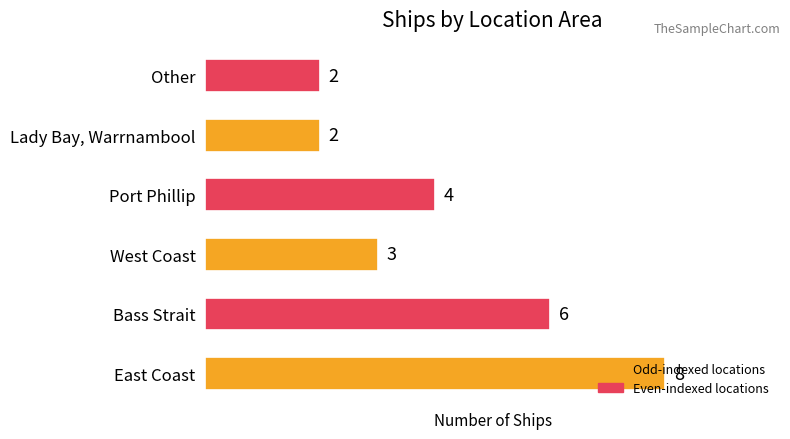

What is the ratio of the value at Other to the value at Port Phillip?

0.5